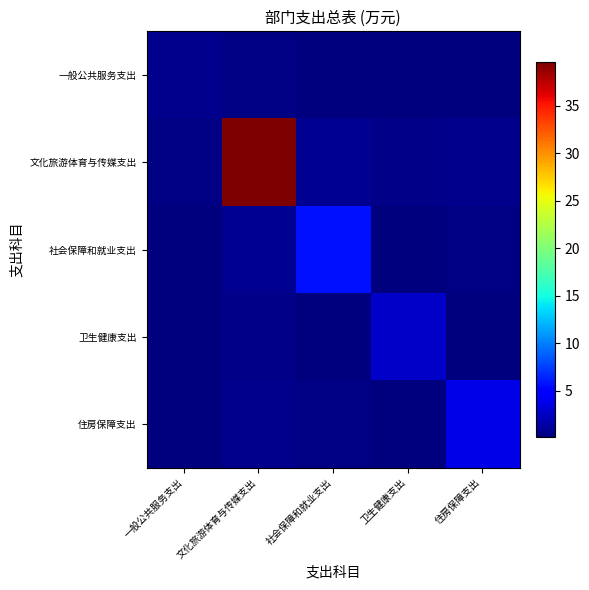

At which category is the sum across all series the highest?

文化旅游体育与传媒支出